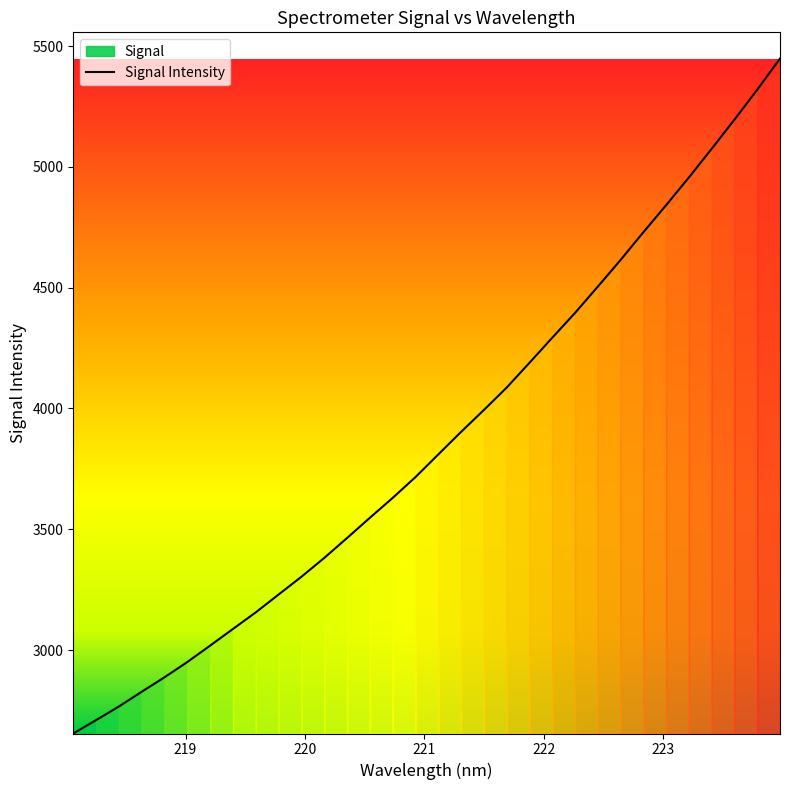

Does the chart have visible grid lines?

No